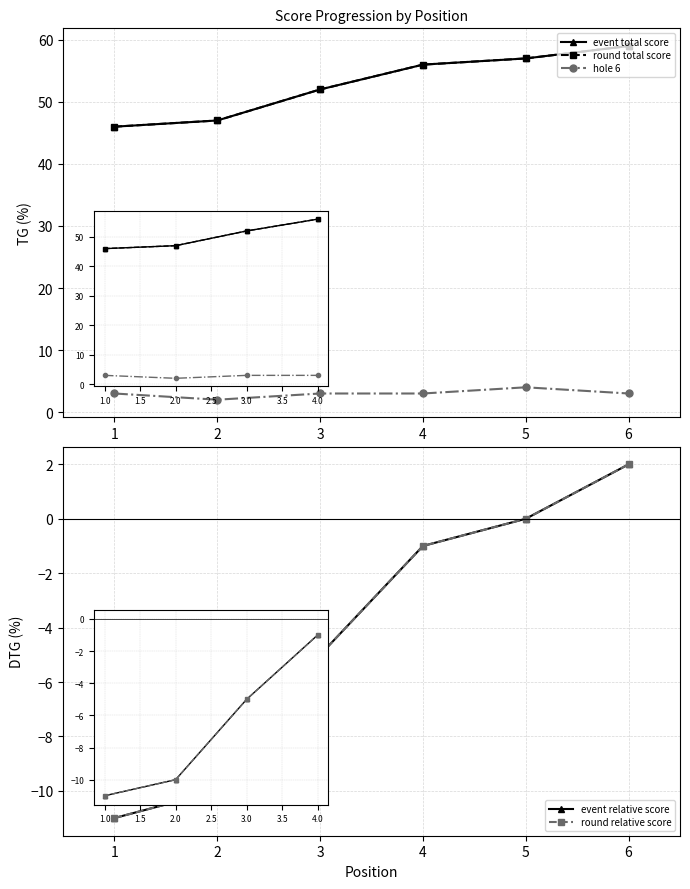

True or false: round total score and event relative score cross at least once.

False